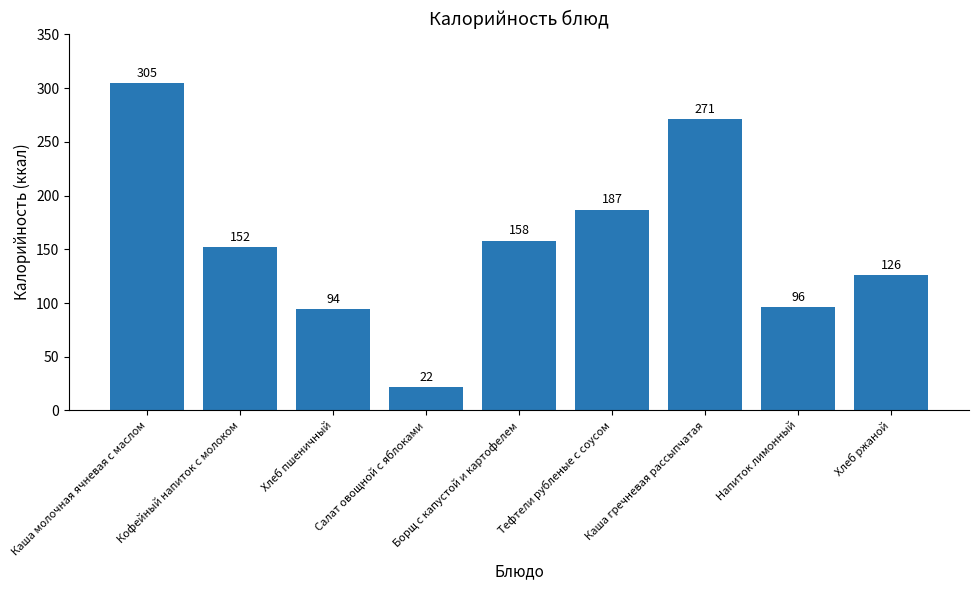

What is the label of the 1st bar from the right?

Хлеб ржаной